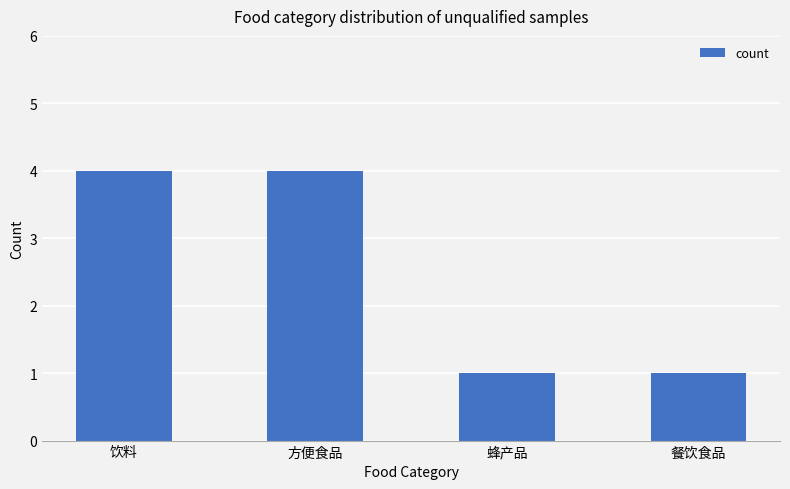

What is the value of the 1st bar from the left?

4